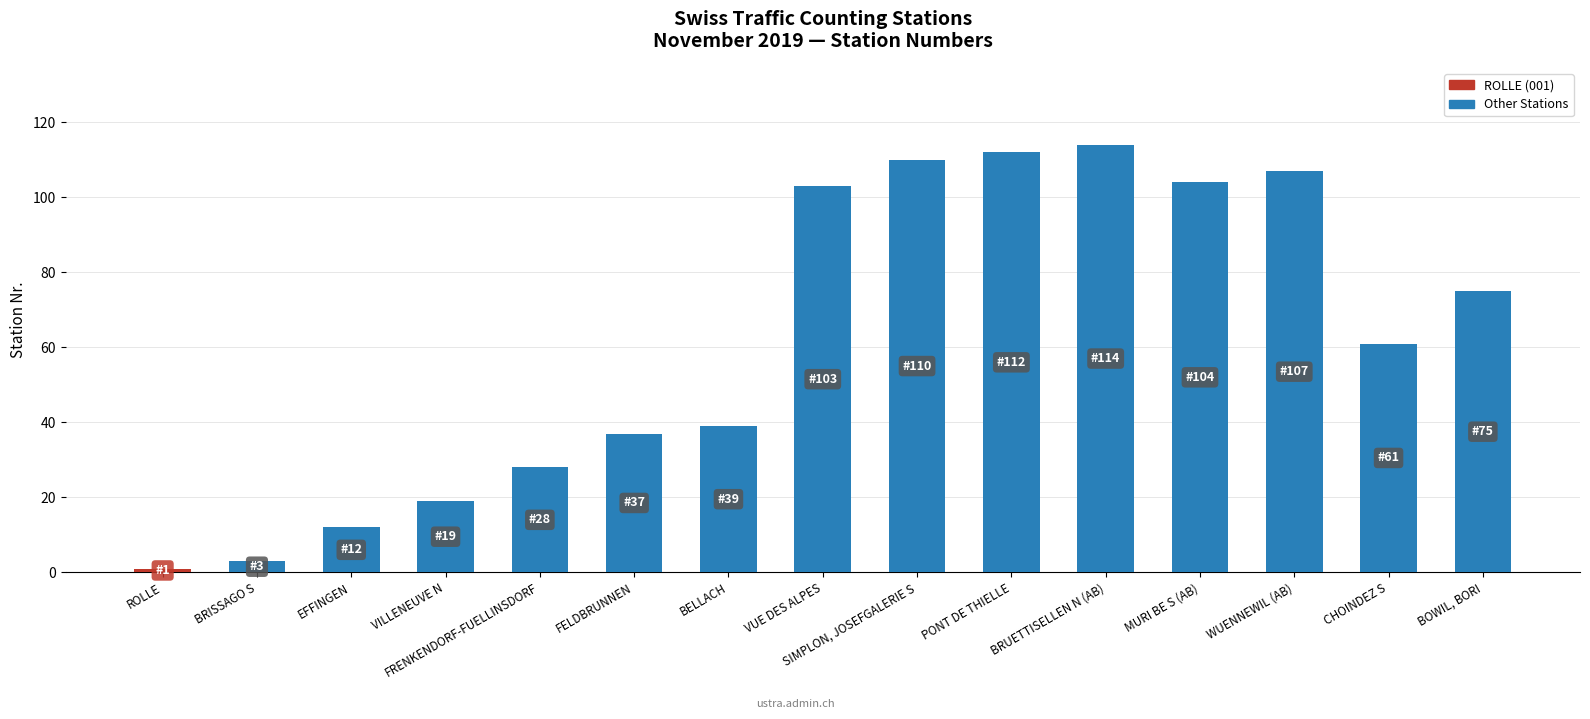

Count the number of data series in this chart.

1